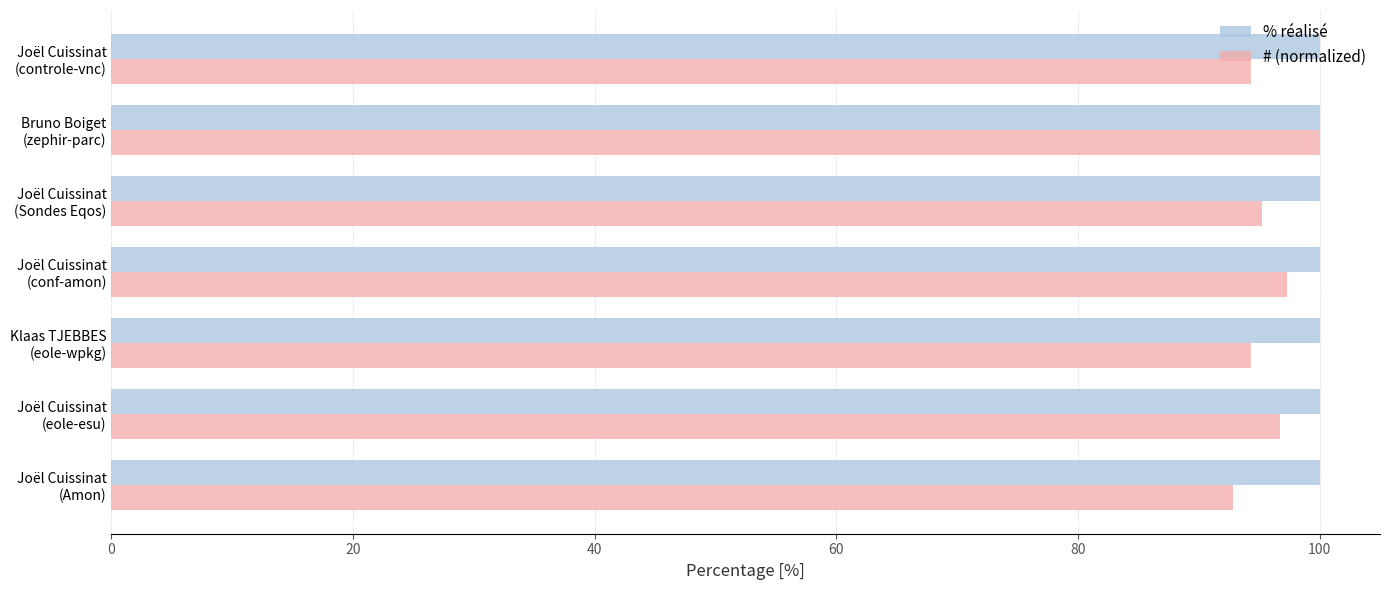

What is the difference between the maximum and second lowest values in the # (normalized) series?

5.7